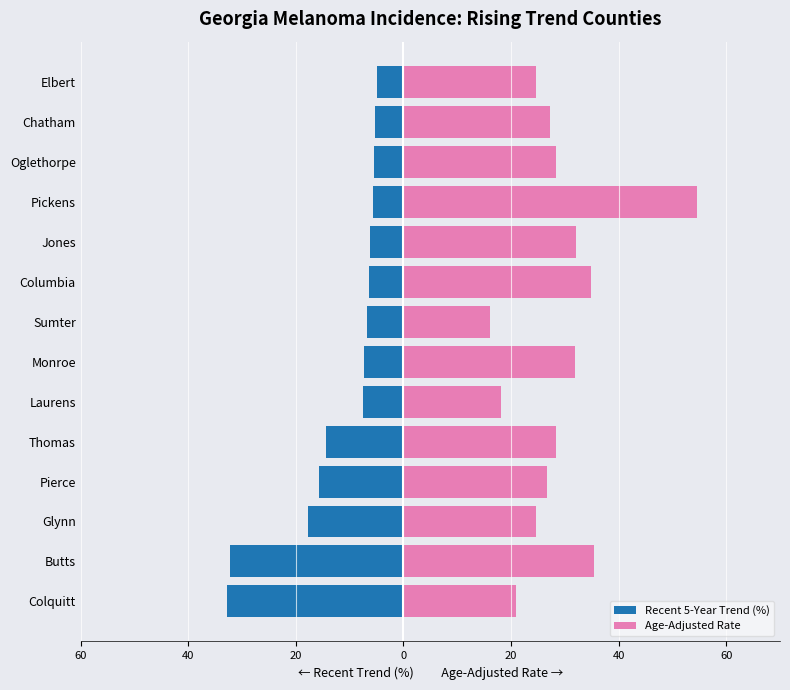

Reading left to right, list all the values displayed in this chart.

Recent 5-Year Trend (%): -32.8	-32.2	-17.7	-15.7	-14.4	-7.6	-7.4	-6.8	-6.5	-6.3	-5.7	-5.4	-5.3	-5.0
Age-Adjusted Rate: 20.9	35.4	24.7	26.7	28.3	18.2	31.8	16.0	34.9	32.0	54.5	28.4	27.2	24.7